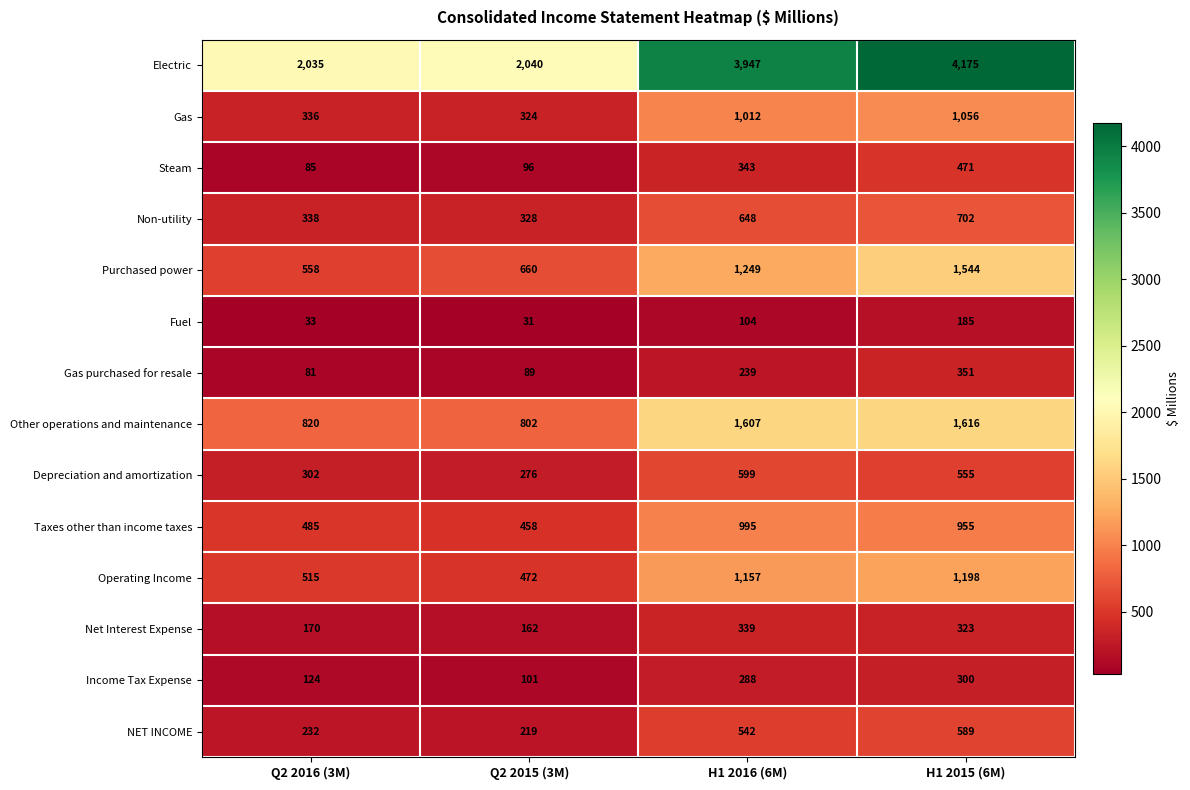

Which series has the widest spread of values?

Electric